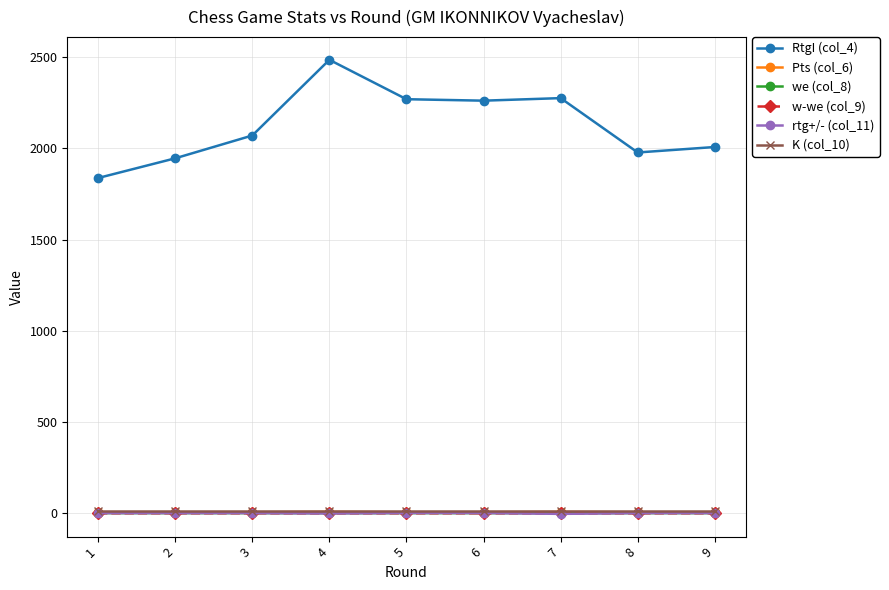

What is the greatest value displayed?

2486.0